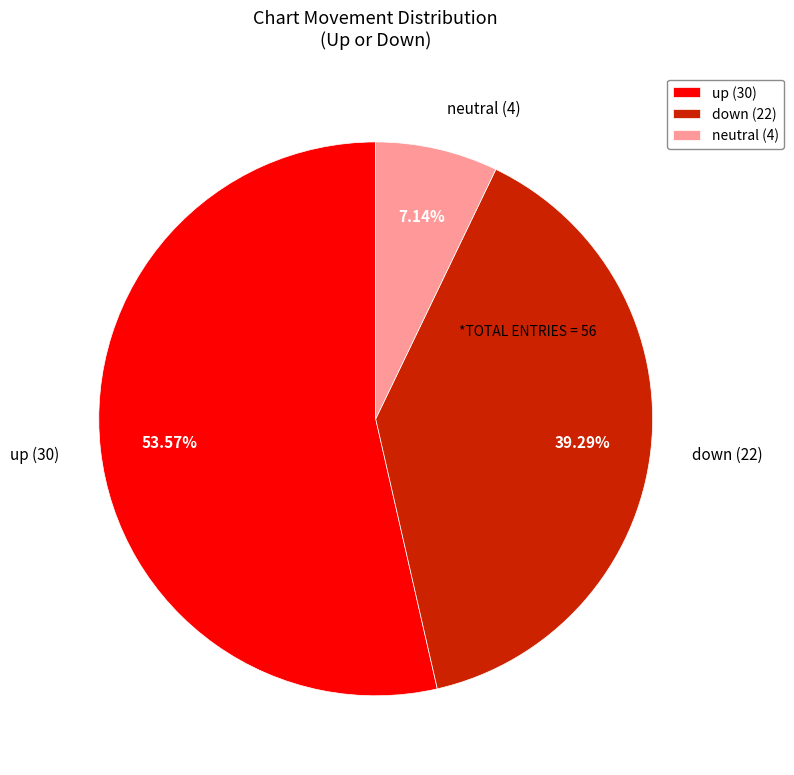

Combined, do neutral (4) and down (22) account for over 50%?

No